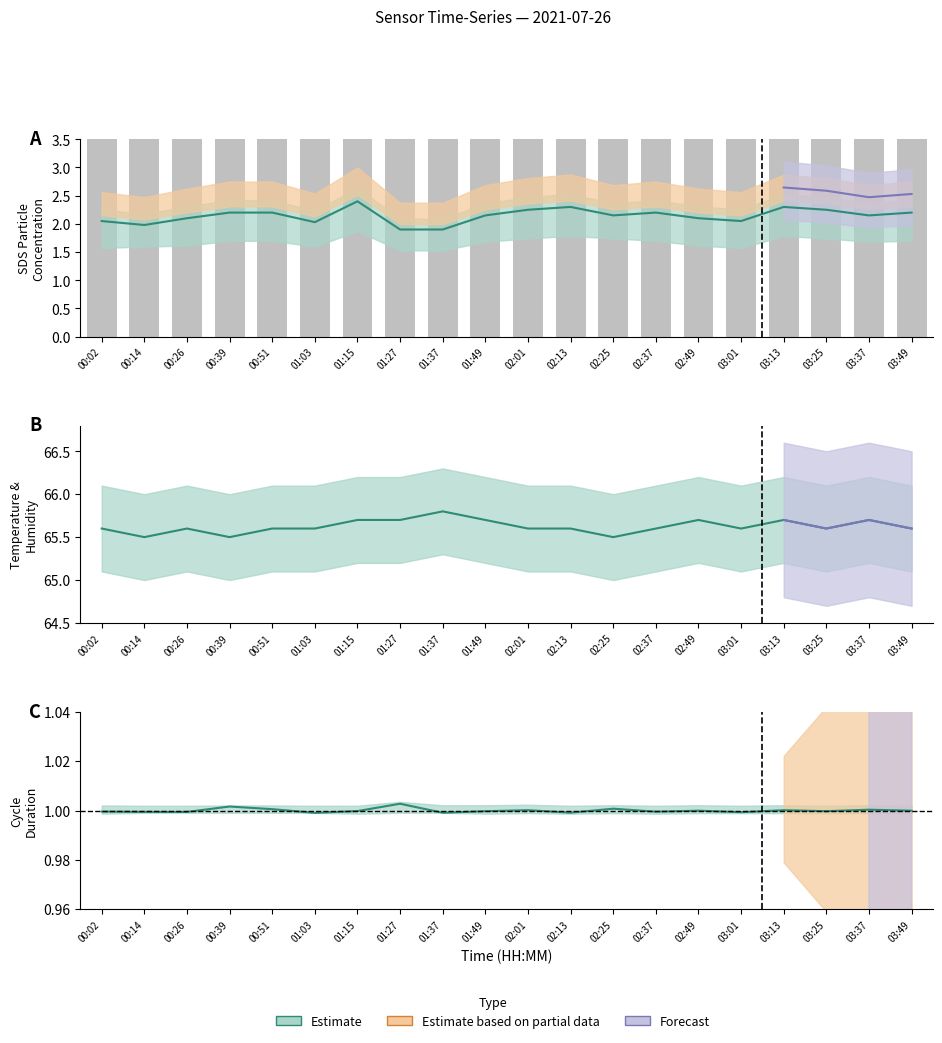

What is the sum of all SDS_P1 values?

42.9